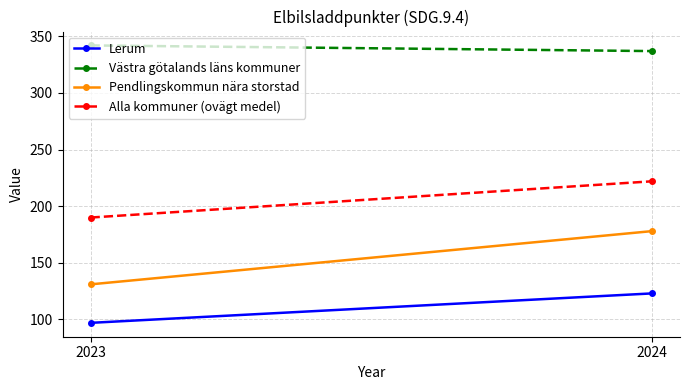

Count the Västra götalands läns kommuner values in the range 337 to 342.

2